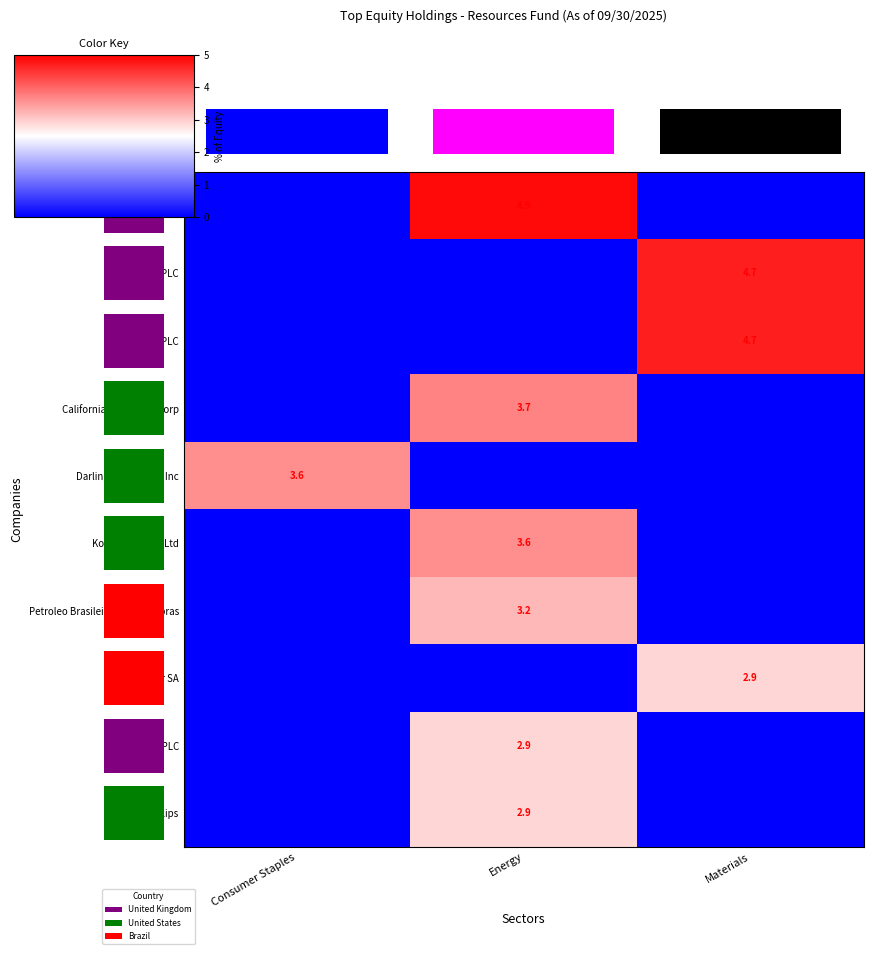

How many Darling Ingredients Inc values are between 0 and 3?

2